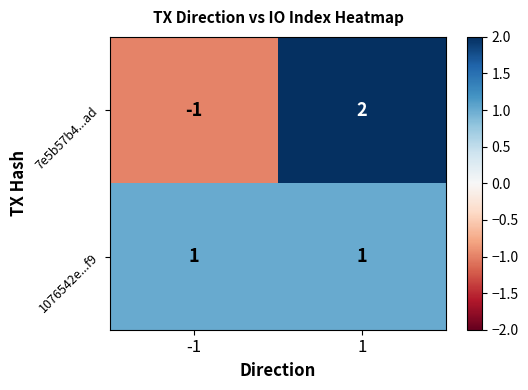

At which category does the chart reach its minimum across all series?

-1